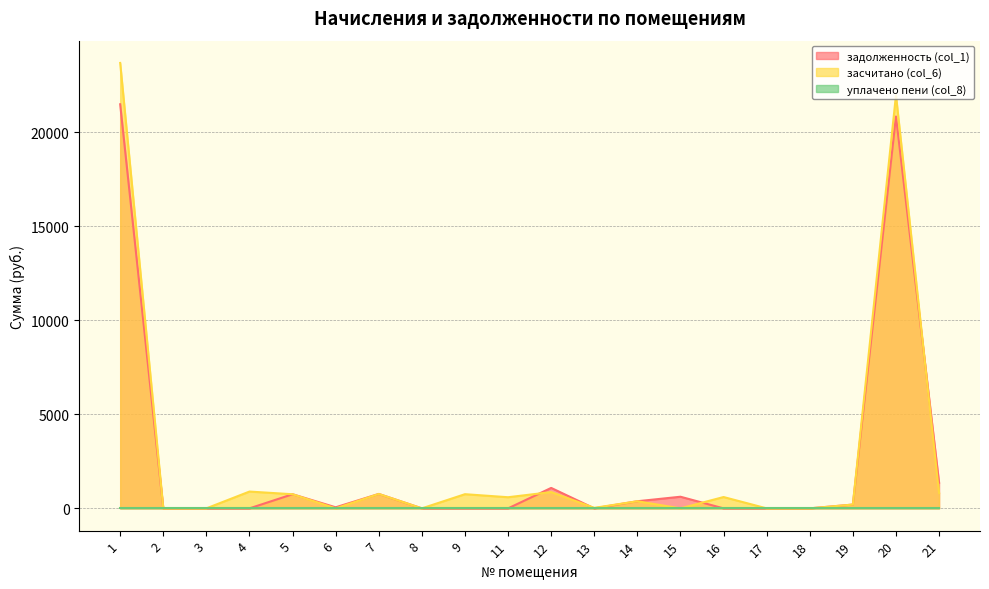

Which series has the largest total across all categories?

засчитано (col_6)